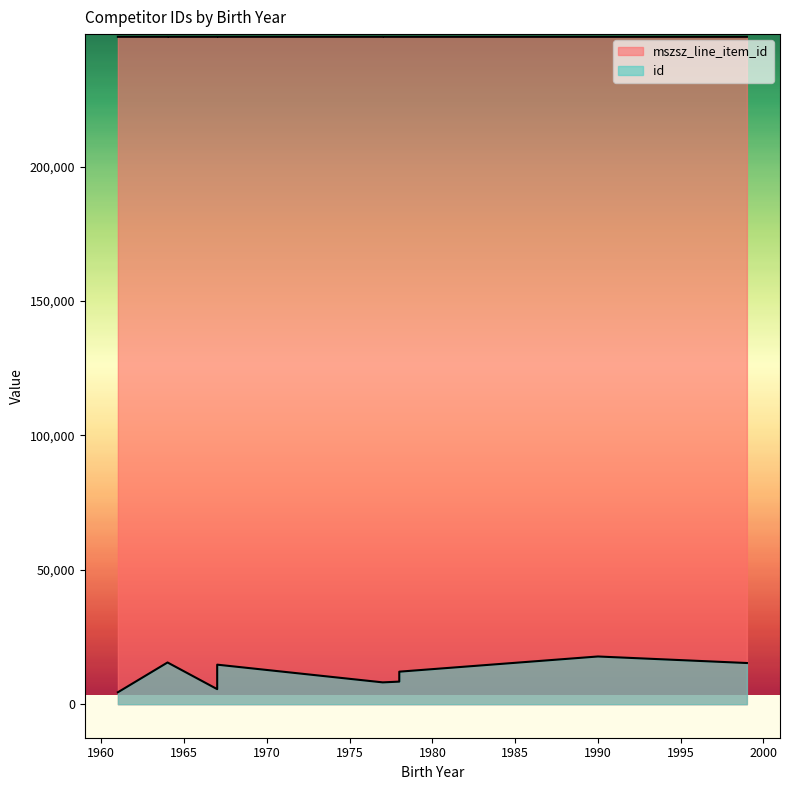

Is the value of mszsz_line_item_id at 1961 greater than the value of id at 1961?

Yes